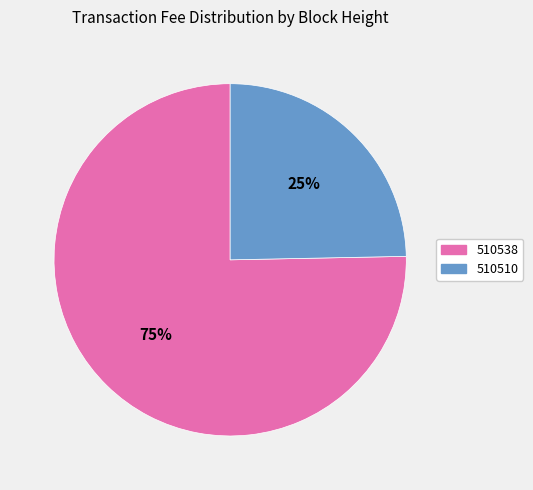

To the nearest percent, what is the combined percentage of 510538 and 510510?

100%